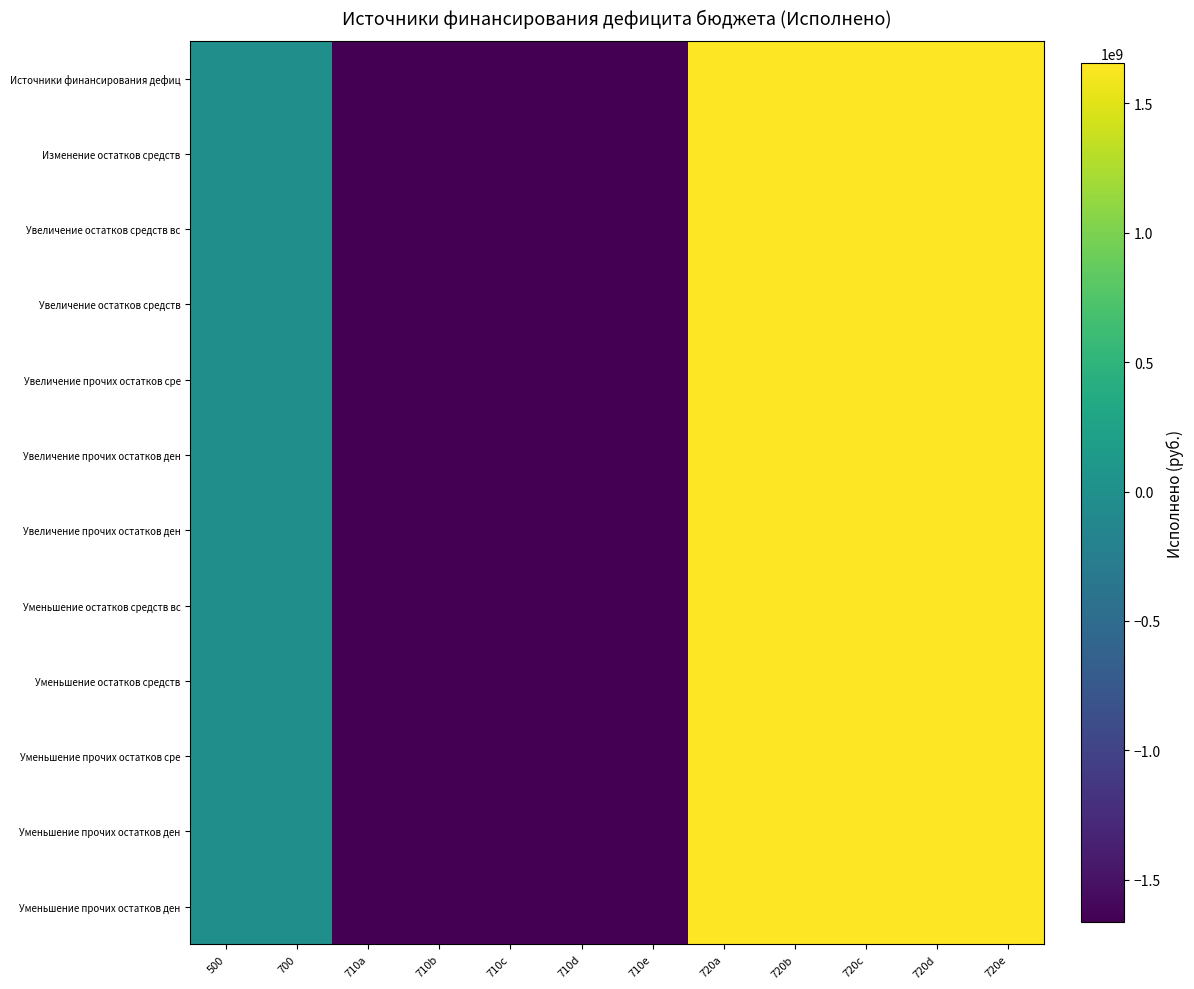

At which category is the sum across all series the highest?

720a